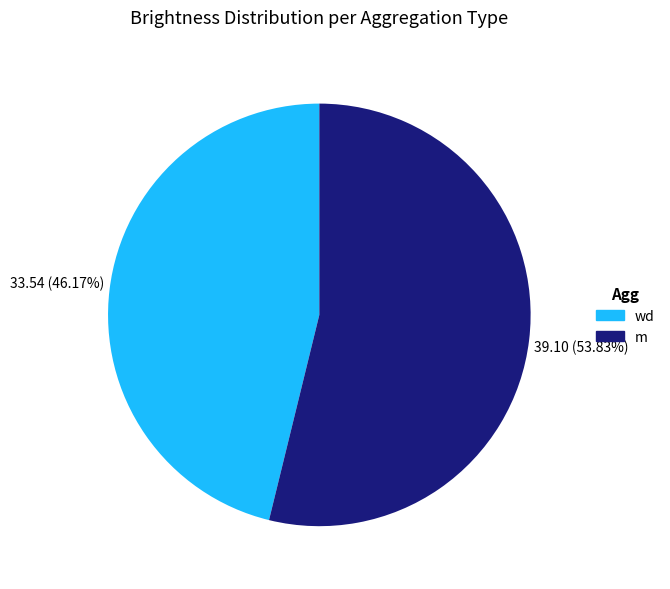

What is the ratio of the value at m to the value at wd?

1.2